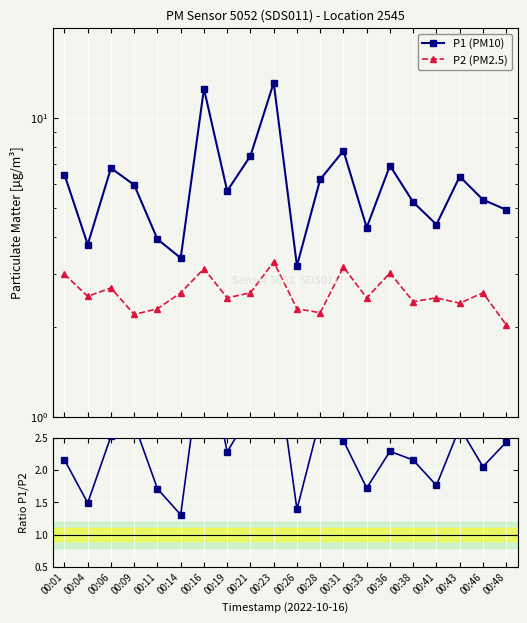

What is the smallest value displayed?

1.3